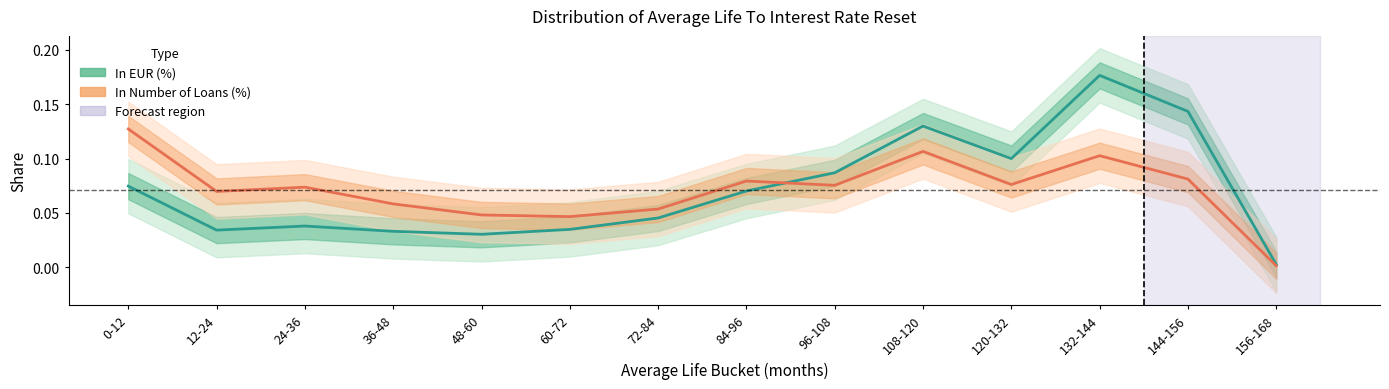

True or false: In EUR (%) has more than 1 interior local peaks.

True